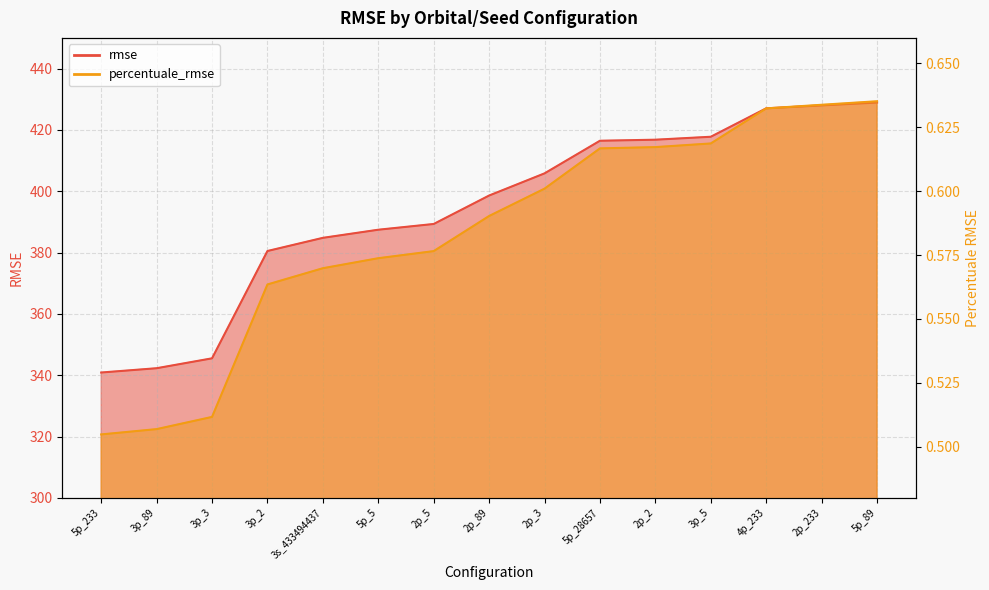

True or false: rmse has a value of 416.8 at 2p_2.

True